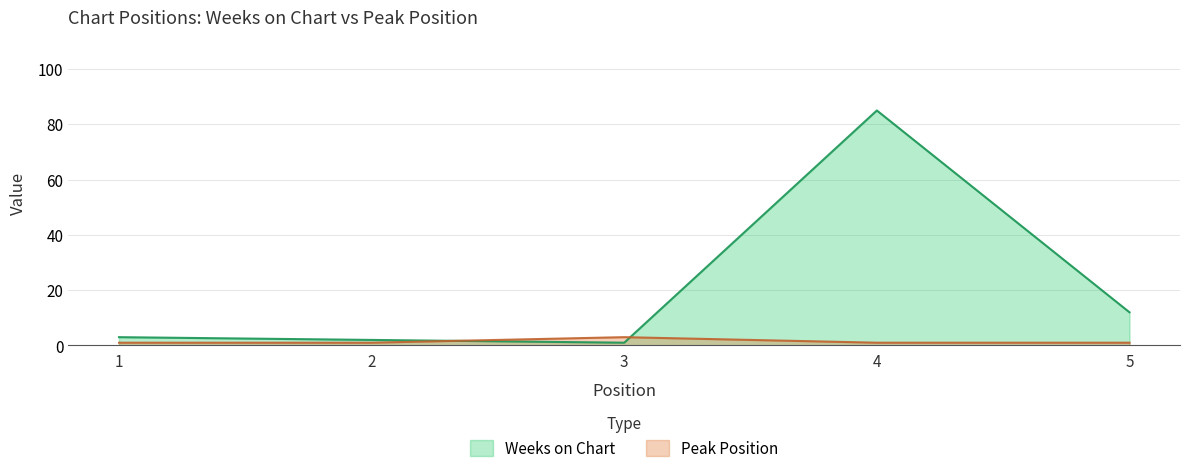

At how many categories does at least one series exceed 7?

2